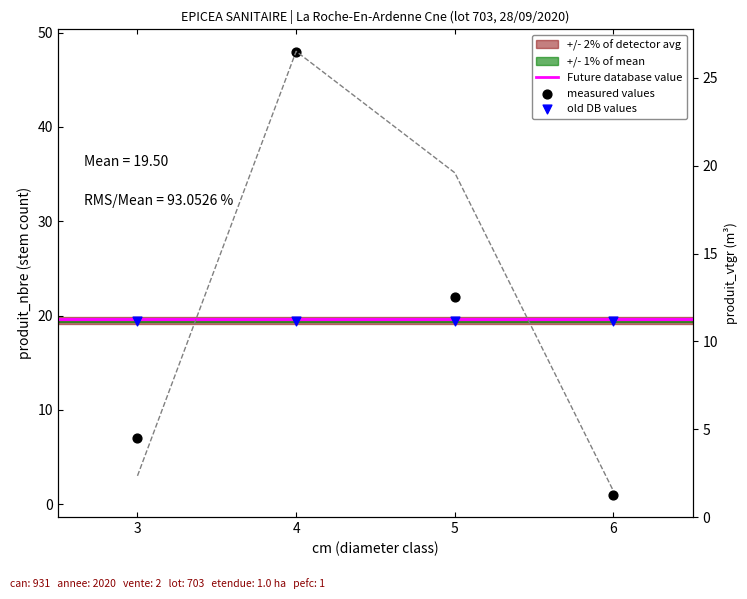

Which series has the largest total across all categories?

produit_nbre